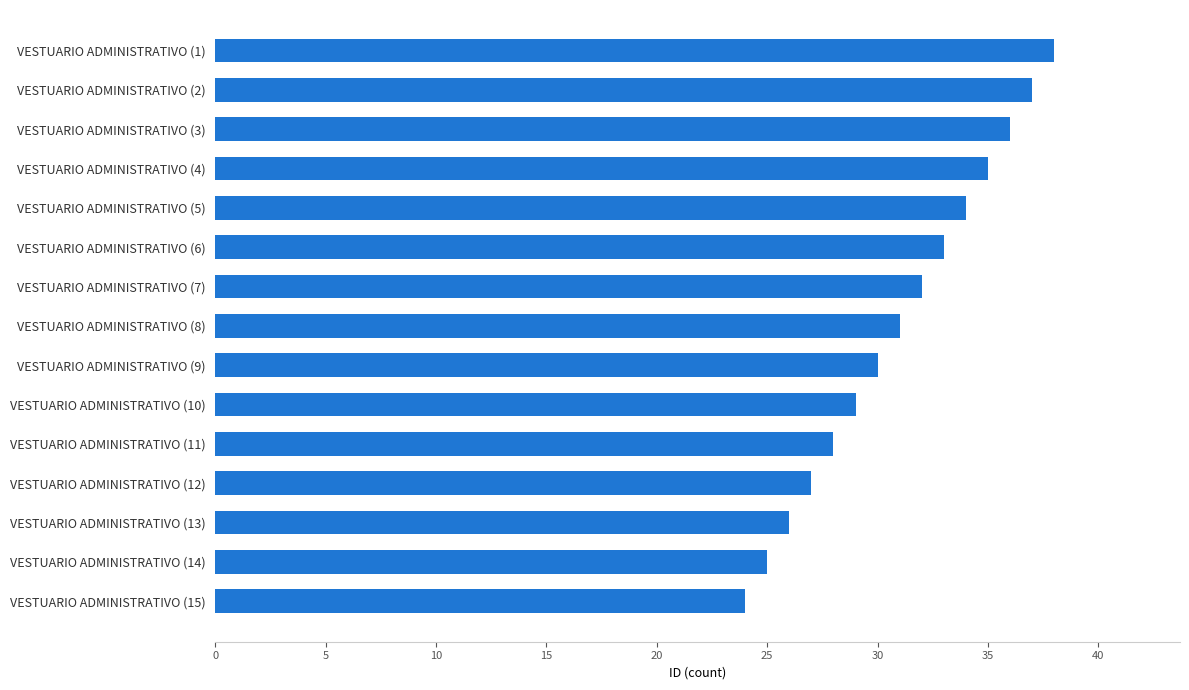

What is the sum of all values?

465